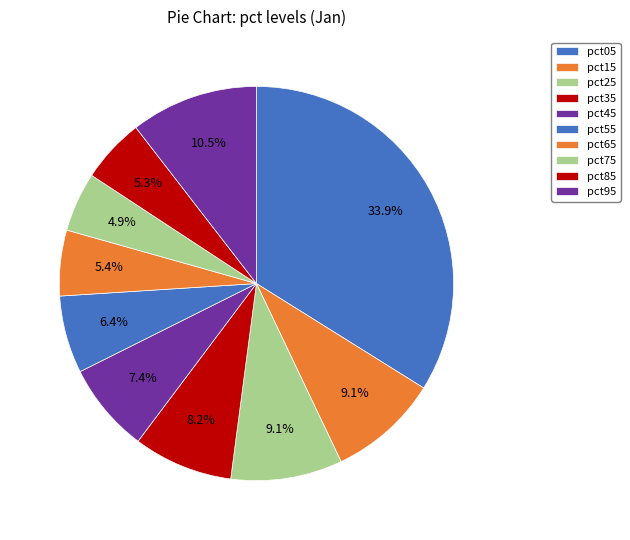

The pct55 slice represents 14% of the pie. True or false?

False